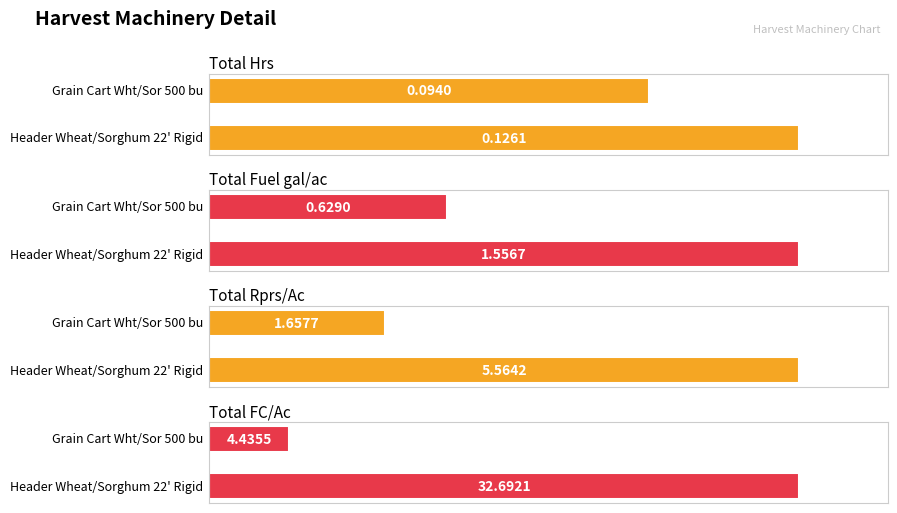

Which label corresponds to the largest value in the chart?

Header Wheat/Sorghum 22' Rigid